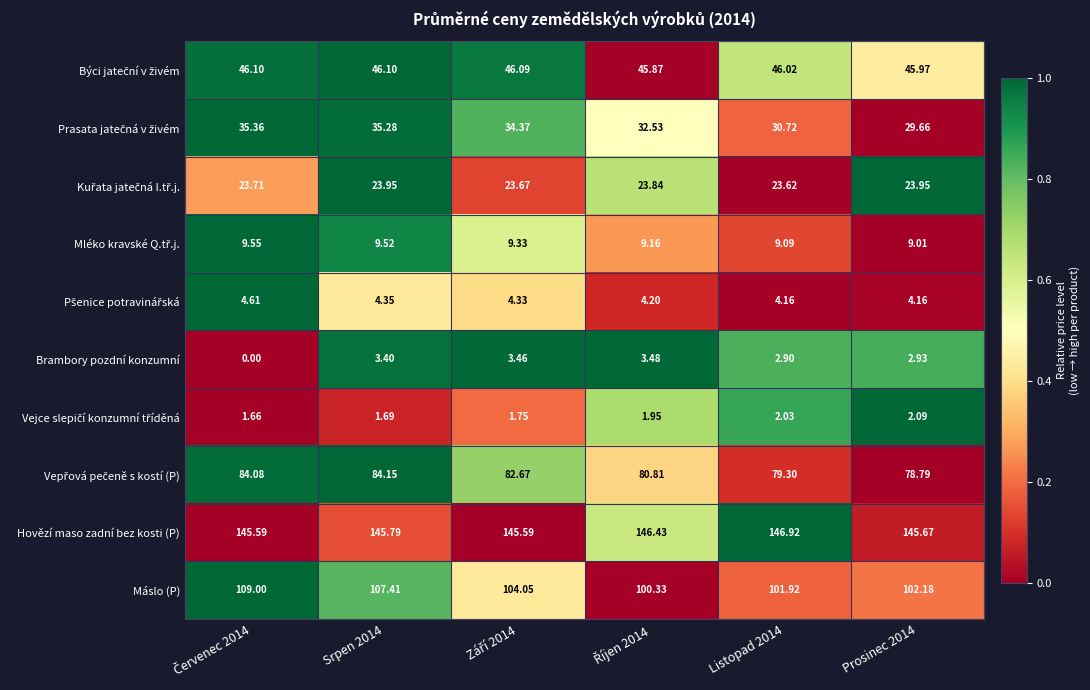

Which series has the largest total across all categories?

Hovězí maso zadní bez kosti (P)